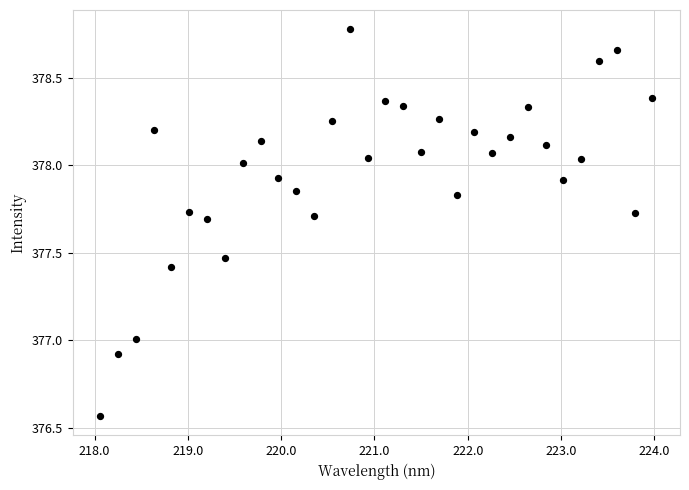

What is the range of X values (max minus min)?

5.9